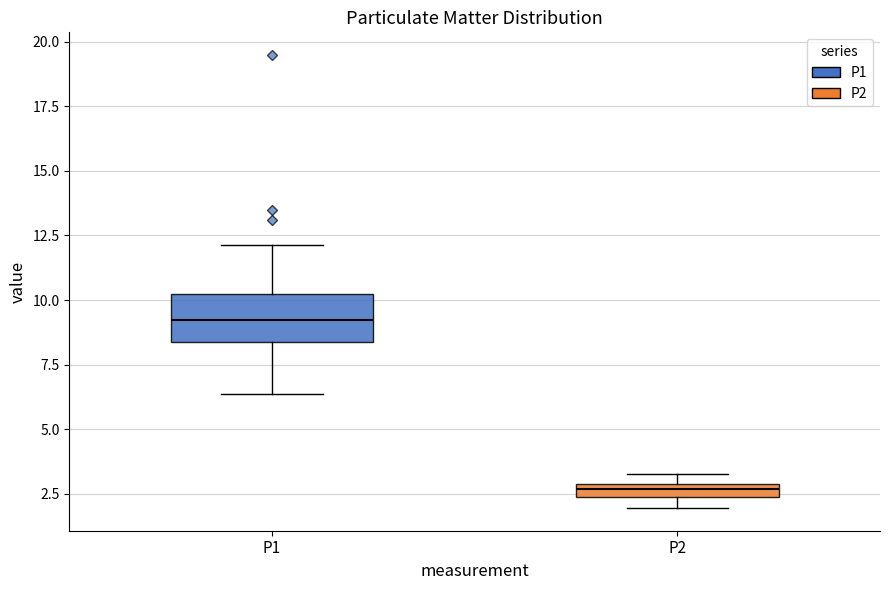

Where does the upper whisker of the box for P1 end on the y-axis? The values are not printed on the chart, so give them approximately, as read against the axis.

12.0